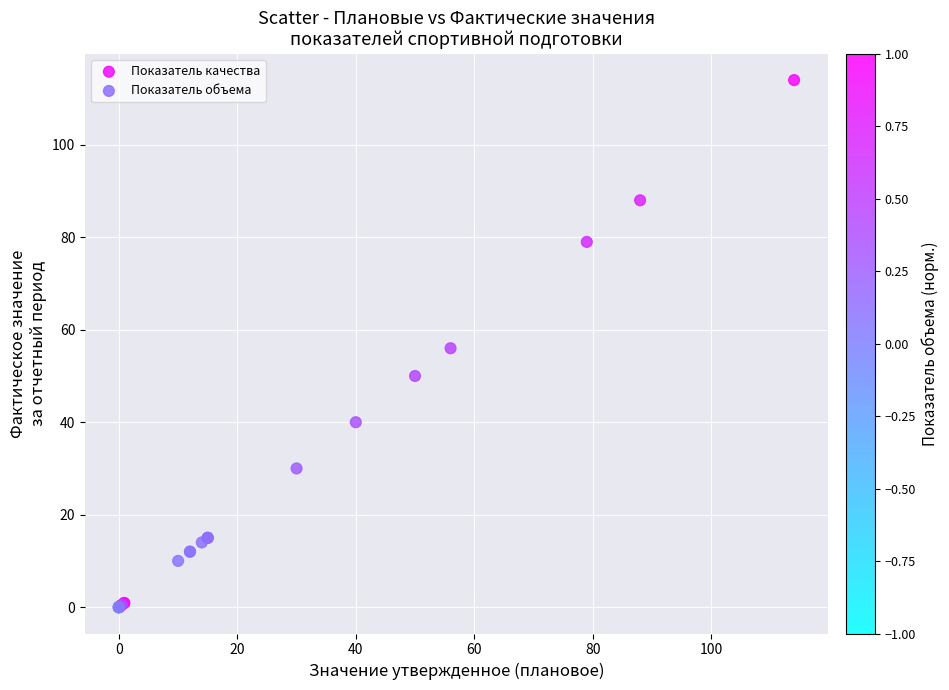

Which series contains the lowest Y value?

Показатель качества